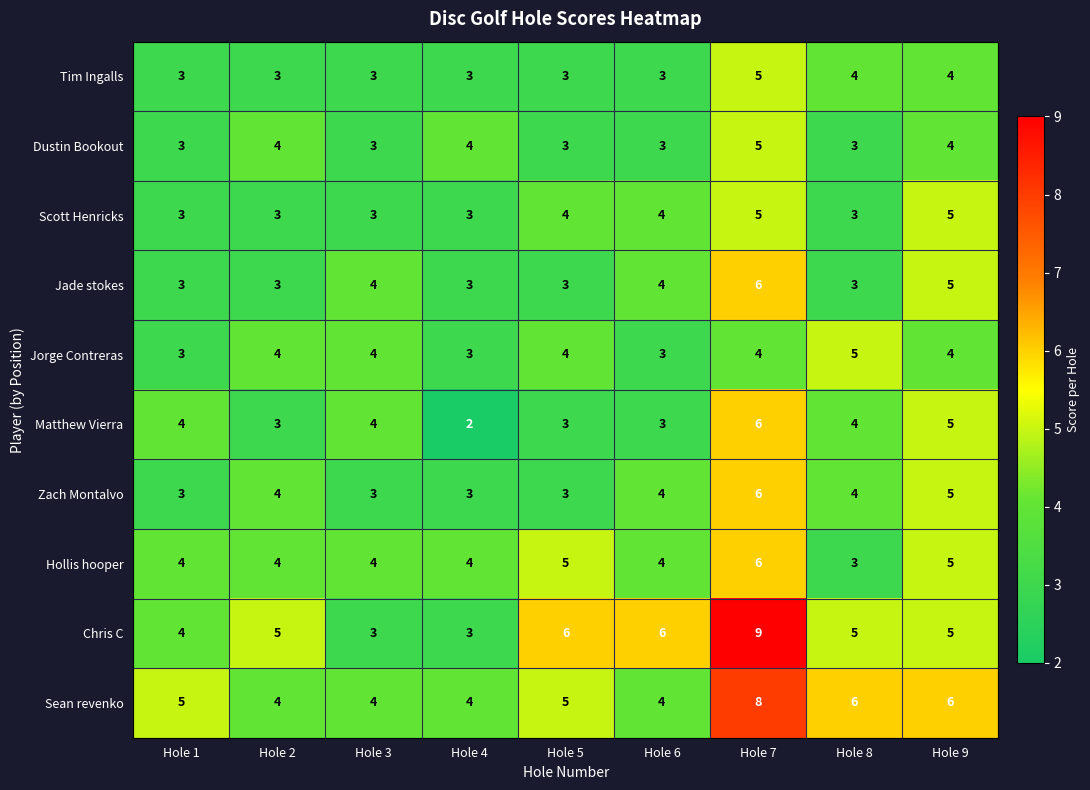

Which series has the widest spread of values?

Chris C